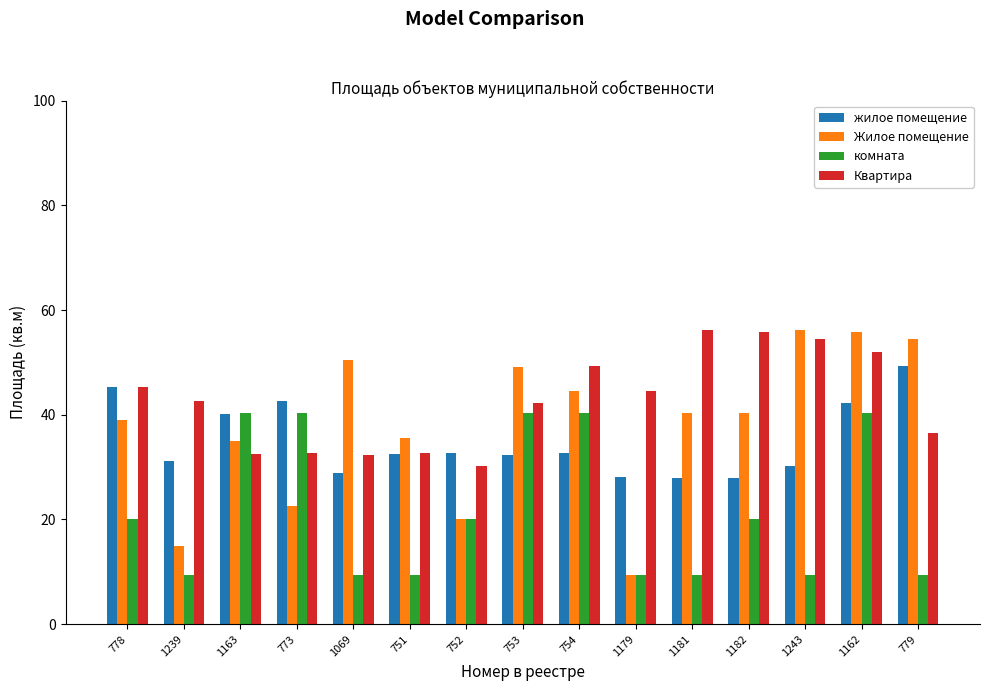

What position from the right is 1162?

2